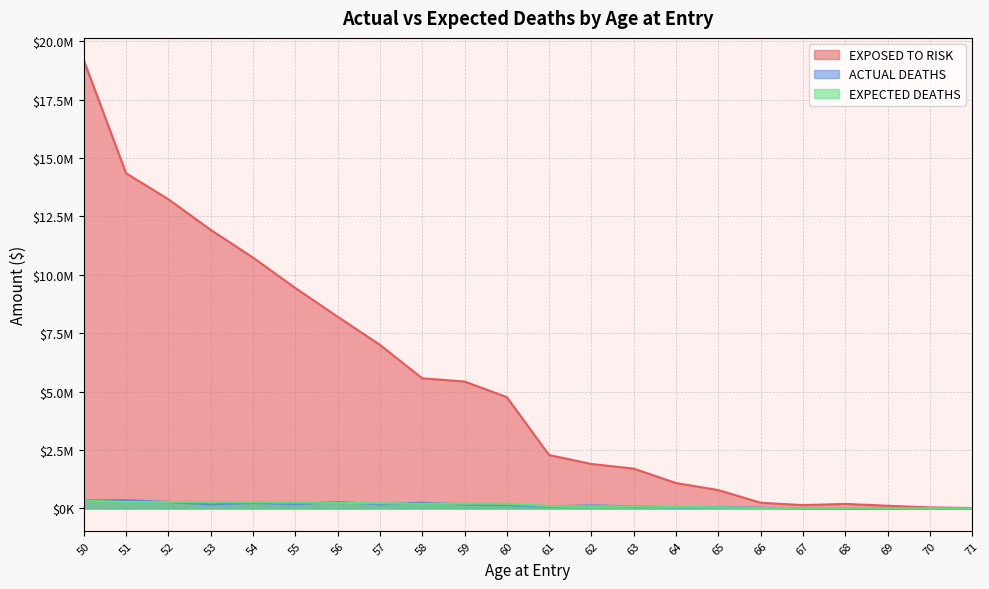

What is the approximate value of EXPECTED DEATHS at 57?

221100